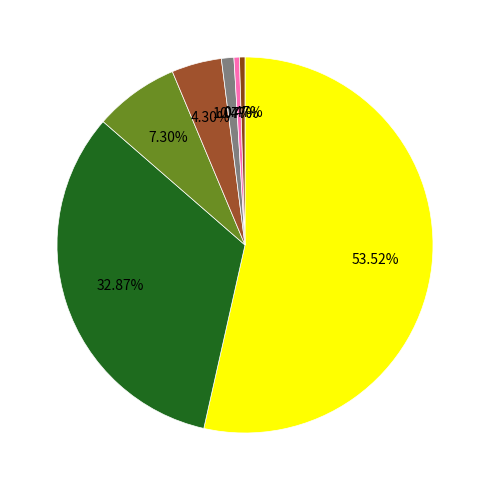

How many segments does this pie chart have?

7